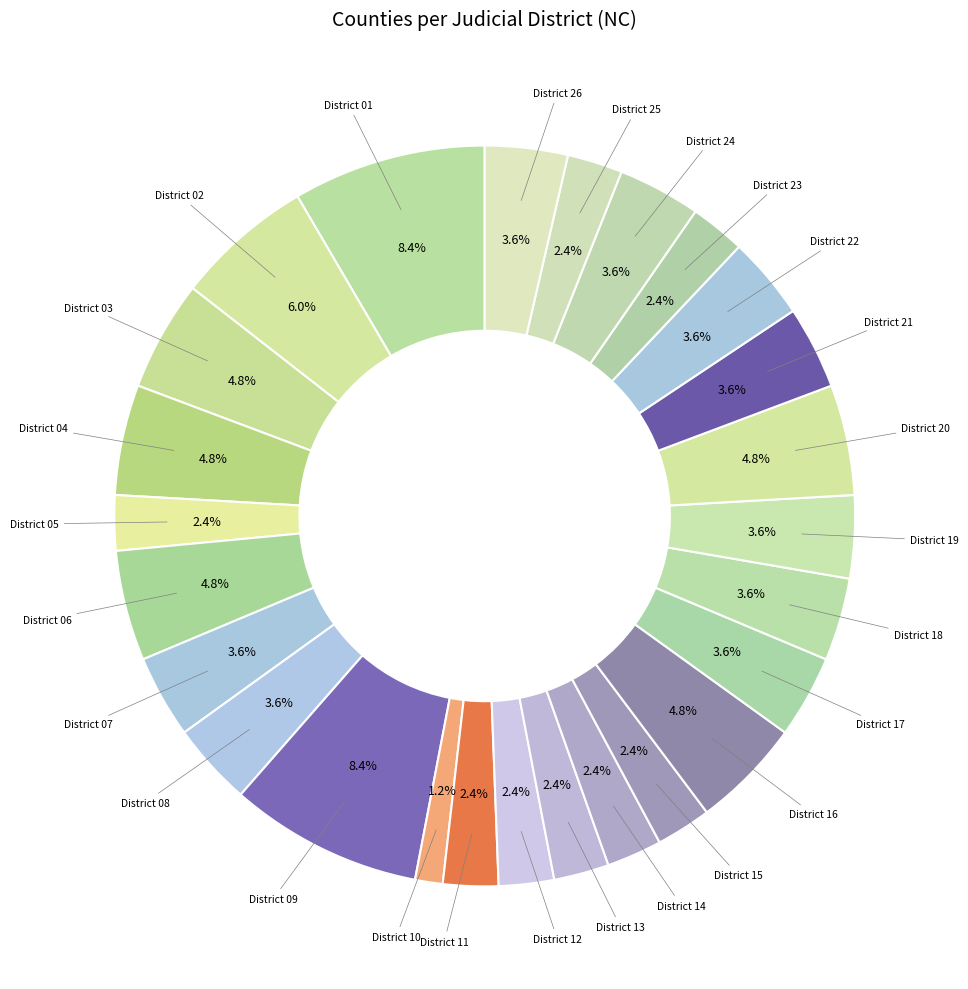

How many slices are in this pie chart?

26